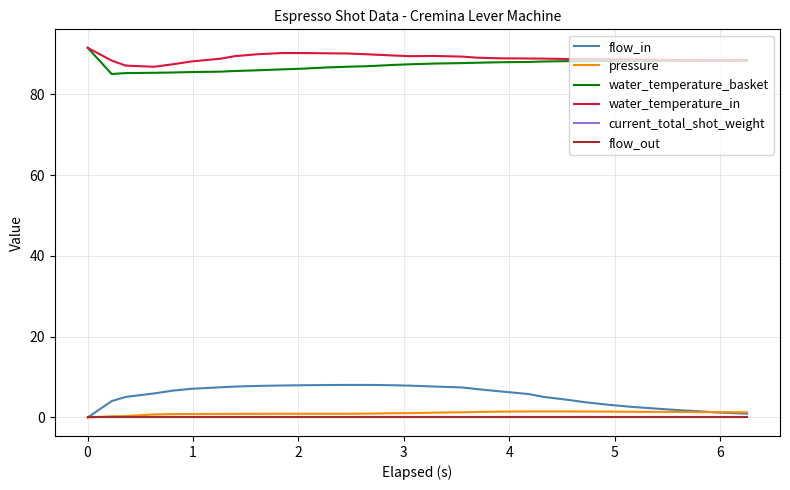

Is this an area chart (filled region under the line)?

No